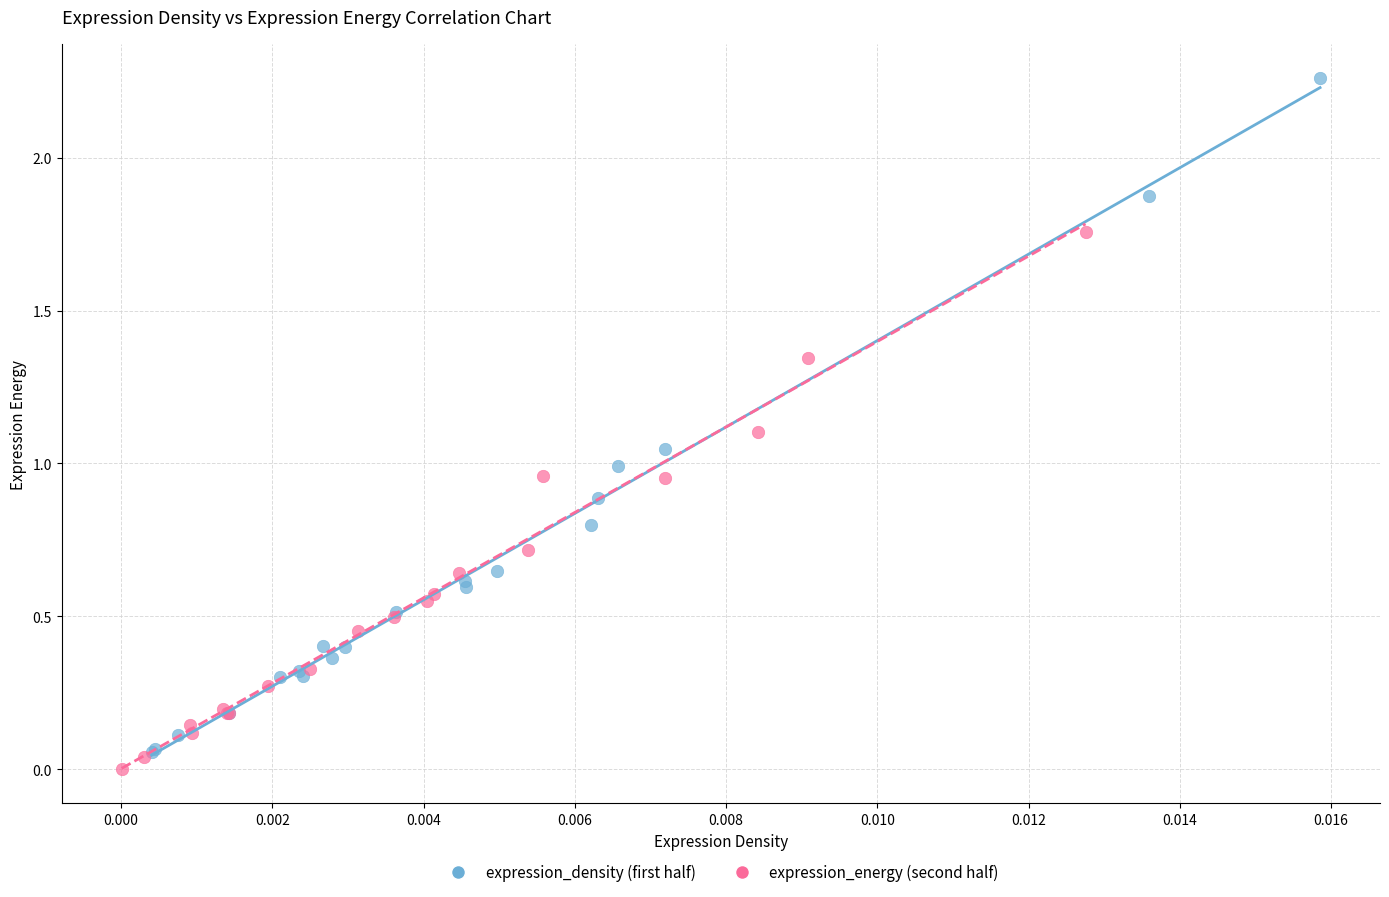

Which series has the largest Y range (max minus min)?

expression_density (first half)